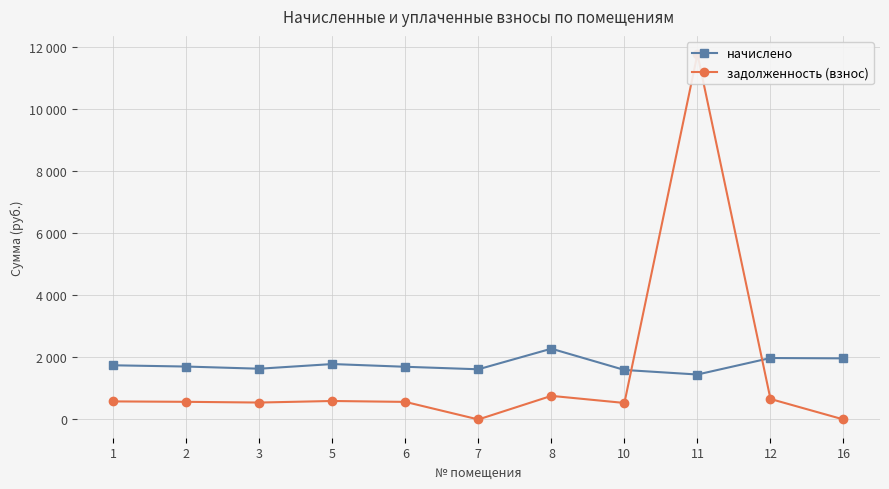

What is the difference between the highest and lowest values at 12?

1319.8